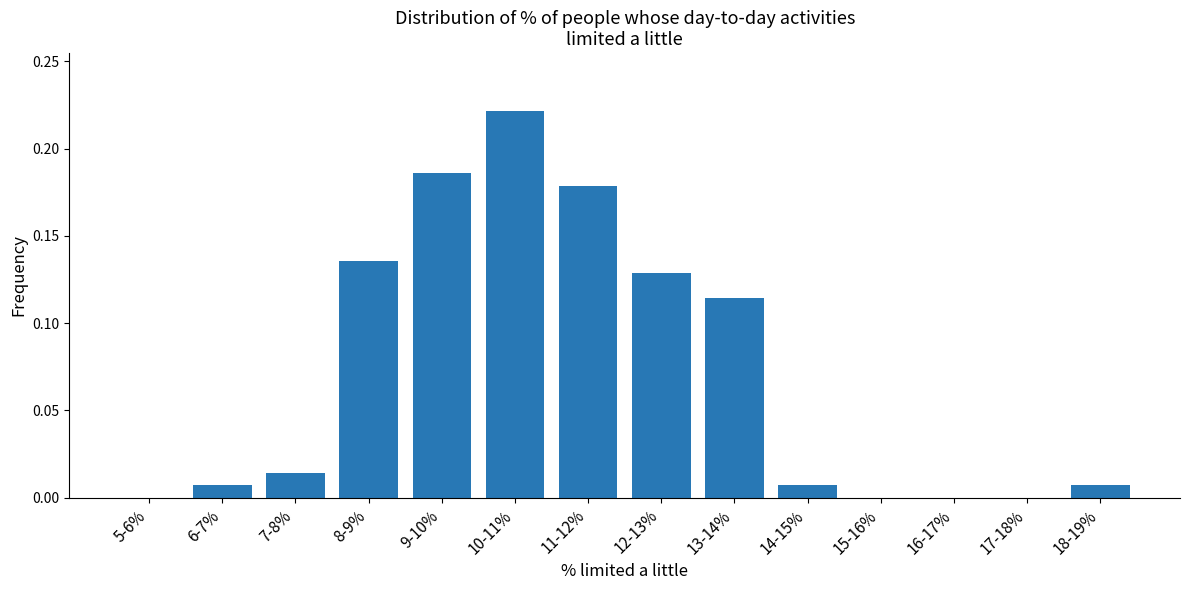

What is the sum of all values?

1.0